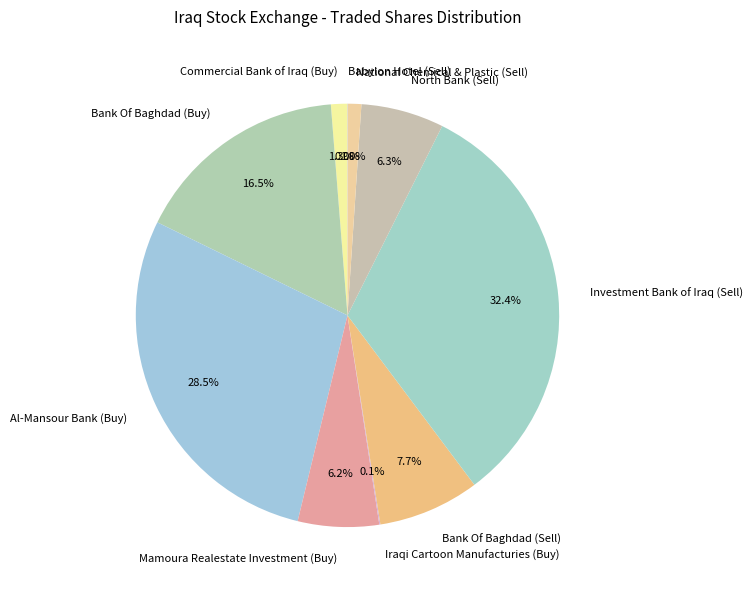

Does Bank Of Baghdad (Buy) represent more than half of the total?

No